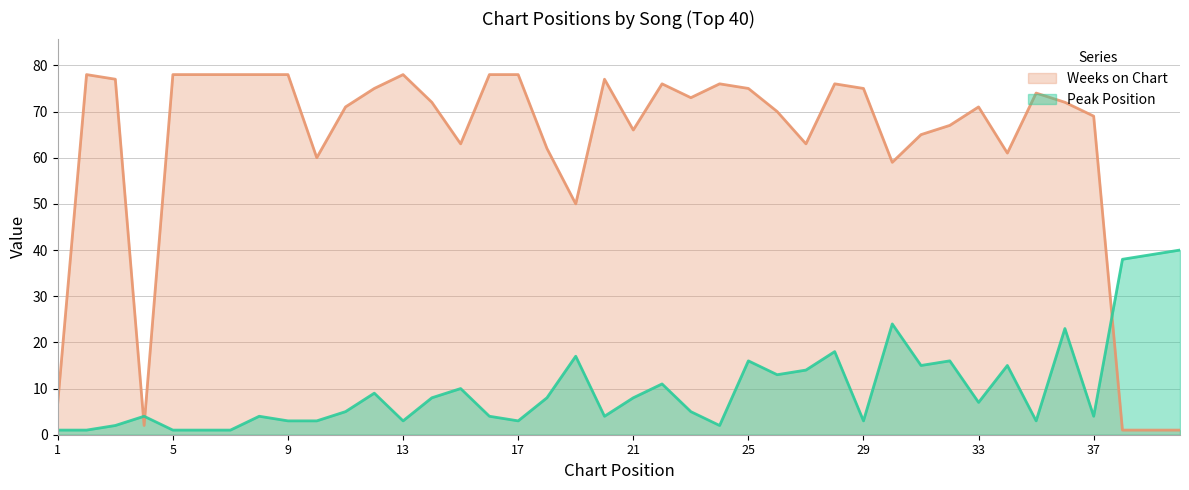

What is the difference between the maximum and minimum values in the Weeks on Chart series?

77